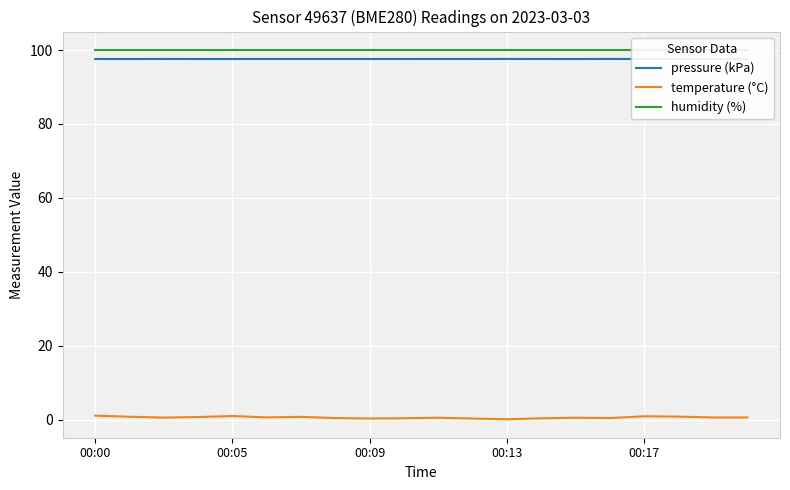

Which category has the highest value across all series?

00:00